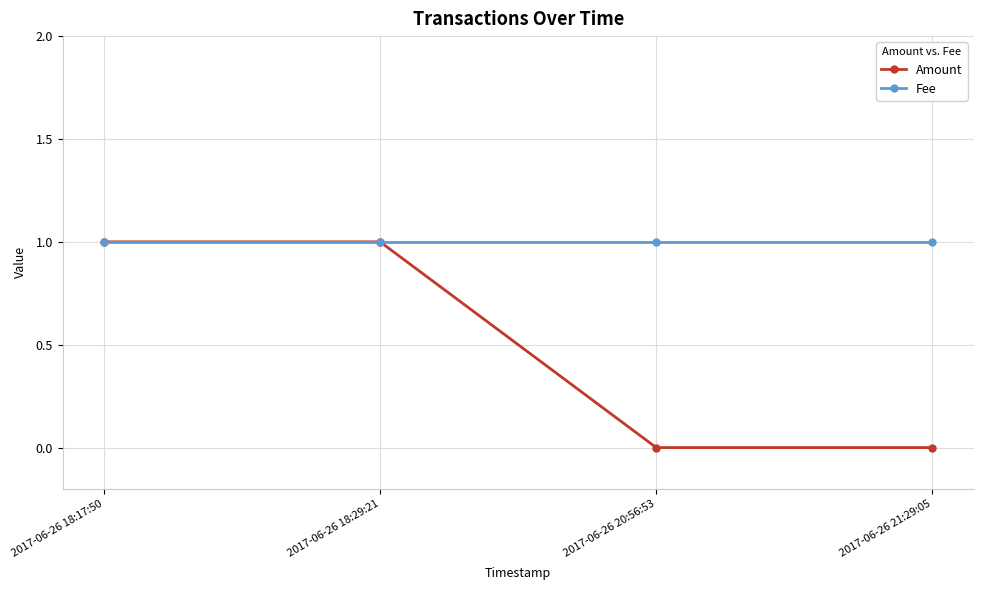

How many series are shown in this chart?

2